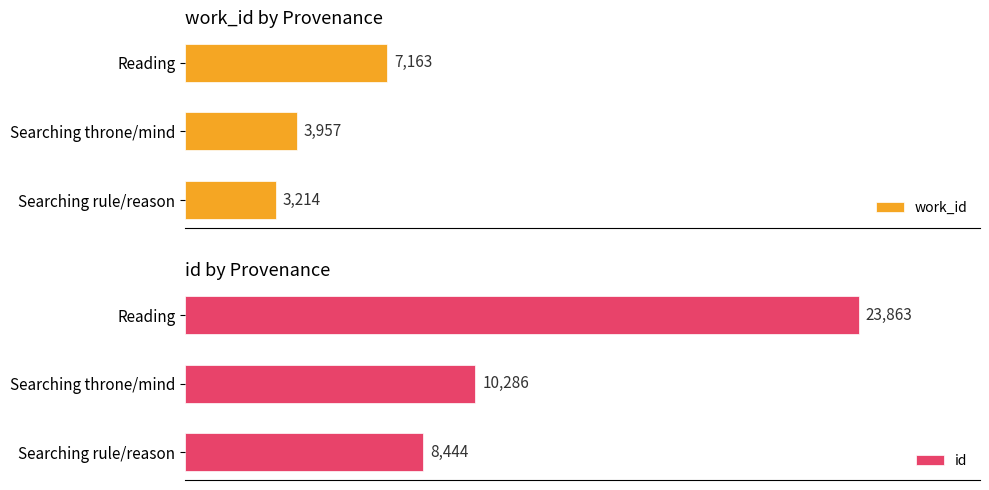

Where is work_id nearest to the value 5188?

Searching throne/mind